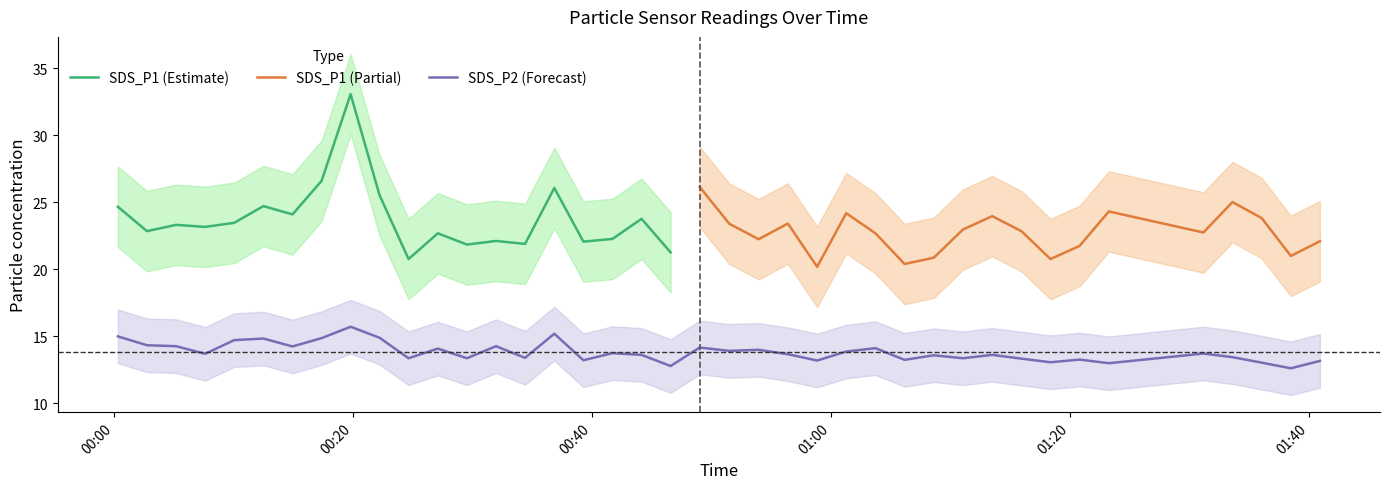

Does the chart have visible grid lines?

No